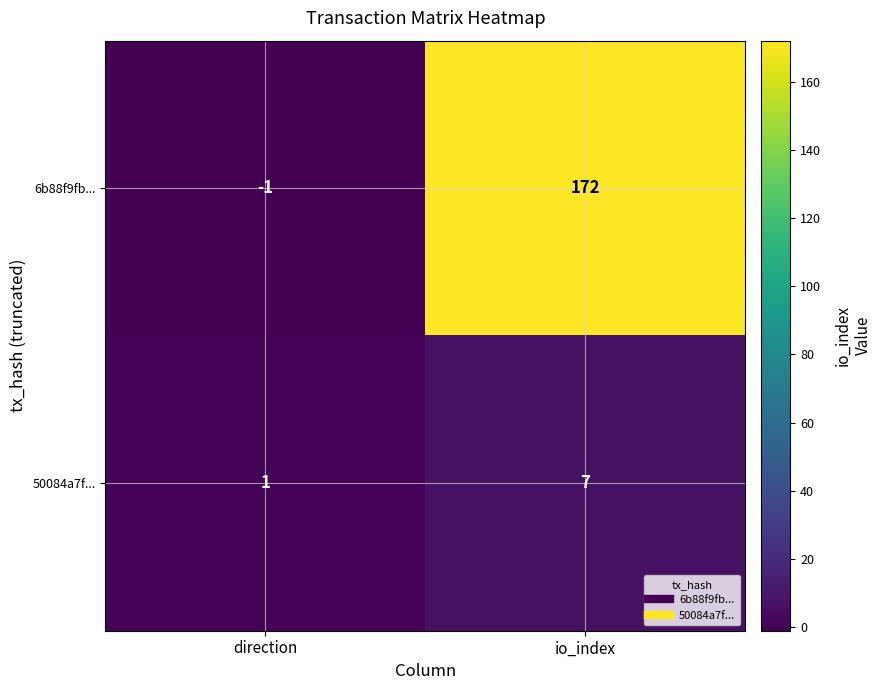

Rank the categories by 6b88f9fb... value from lowest to highest.

direction, io_index